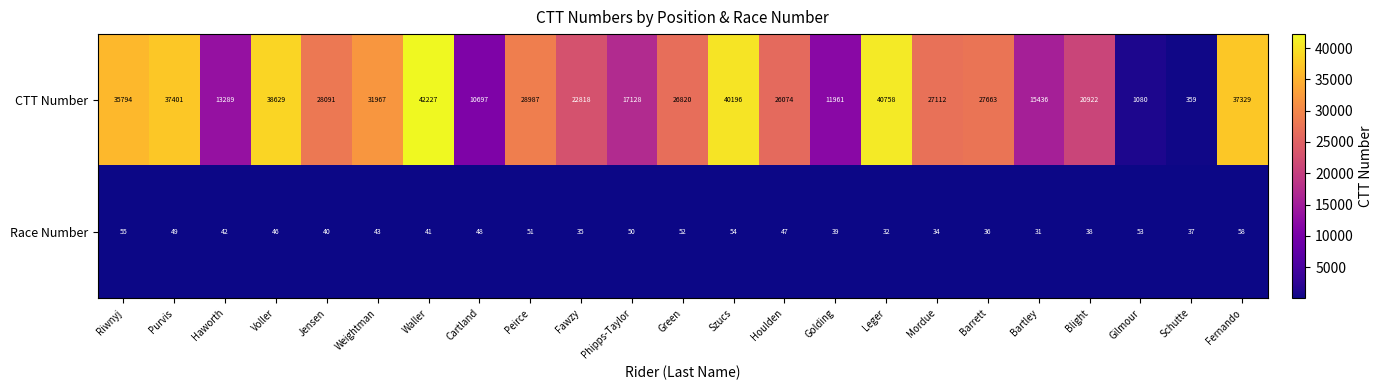

Rank the series by their average value, from lowest to highest.

Race Number, CTT Number